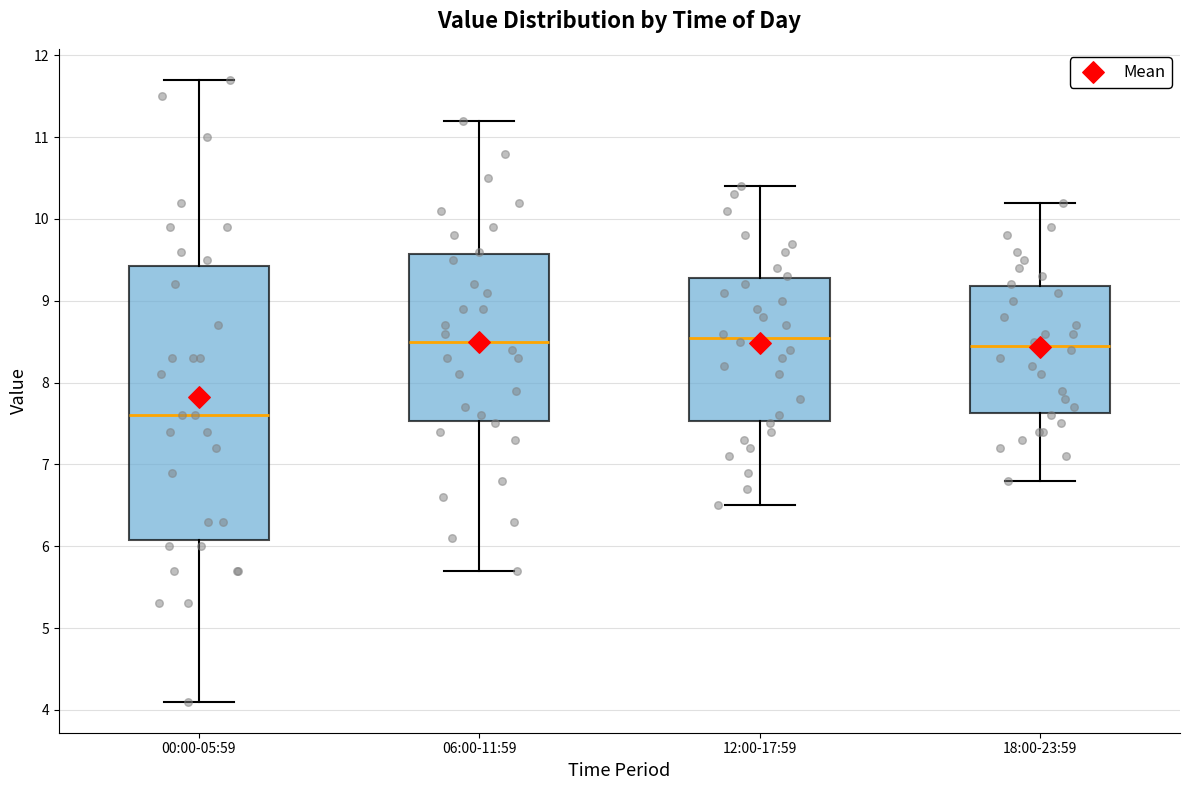

Where does the median line of the box for 18:00-23:59 sit on the y-axis? The values are not printed on the chart, so give them approximately, as read against the axis.

8.5